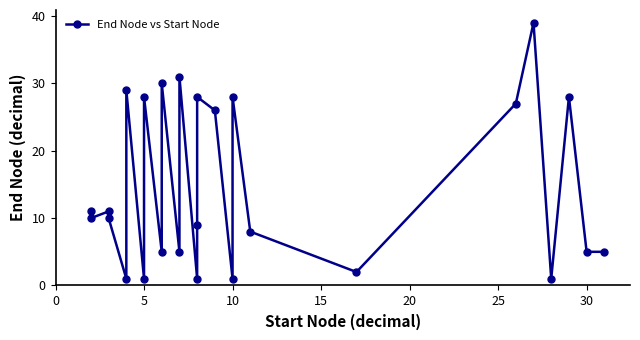

Reading left to right, list all the values displayed in this chart.

11	10	11	10	1	29	1	28	5	30	5	31	1	9	28	26	1	28	8	2	27	39	1	28	5	5